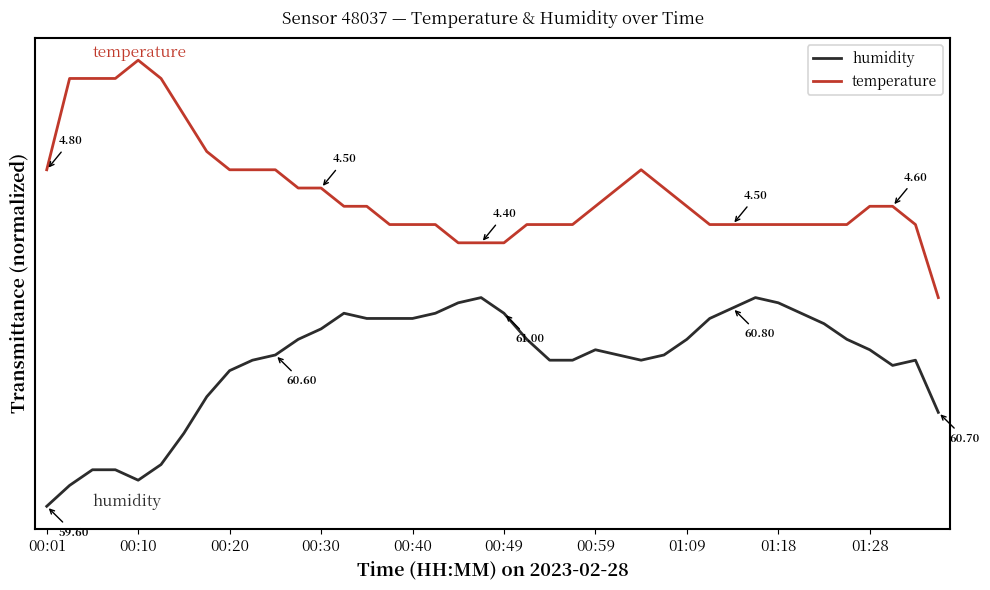

True or false: temperature and humidity intersect in this chart.

False